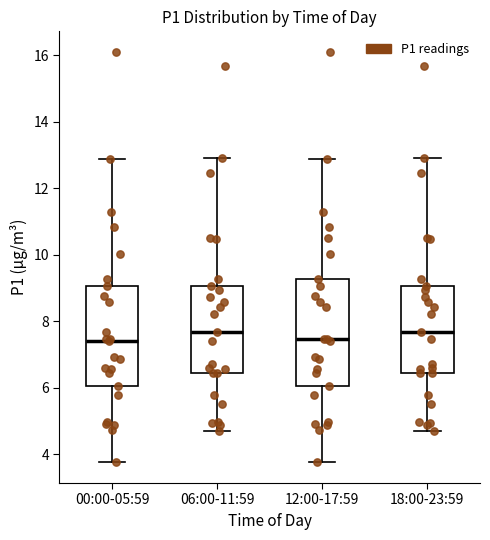

Where is the upper edge of the box for 06:00-11:59 on the y-axis? The values are not printed on the chart, so give them approximately, as read against the axis.

9.0